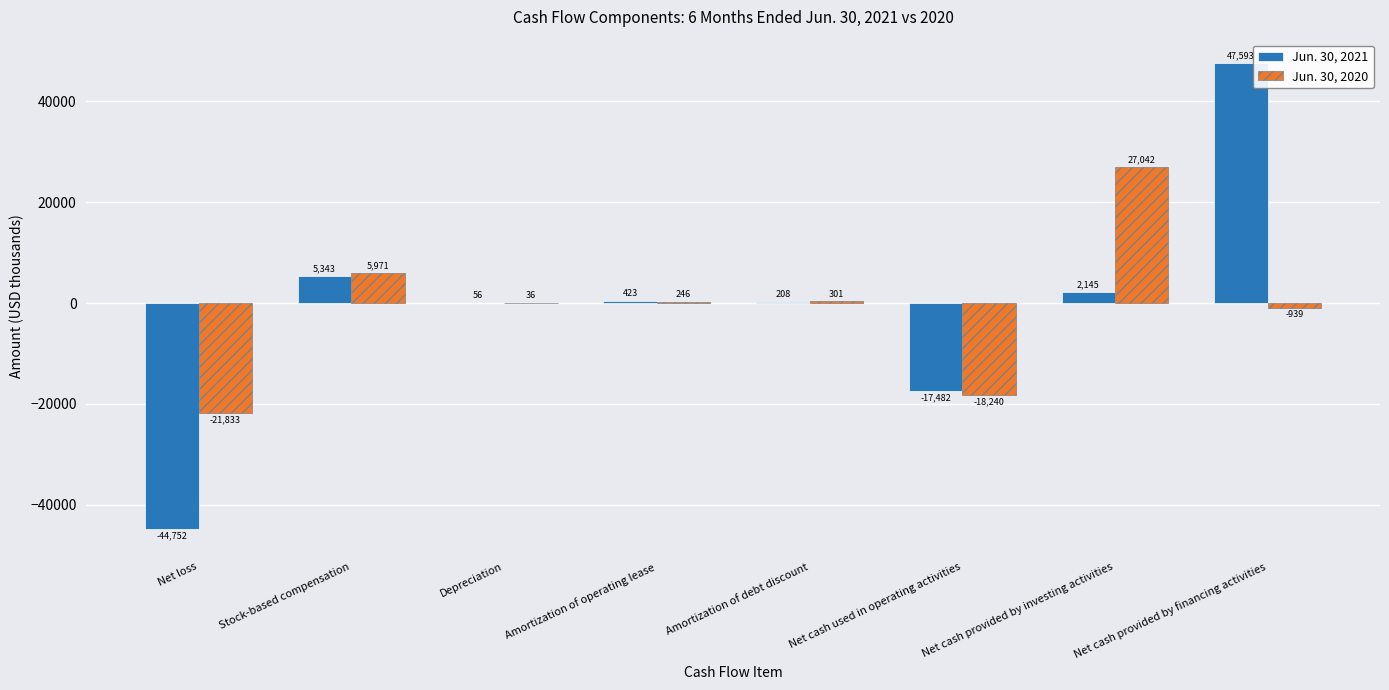

What are all the series names shown in the legend?

Jun. 30, 2021, Jun. 30, 2020